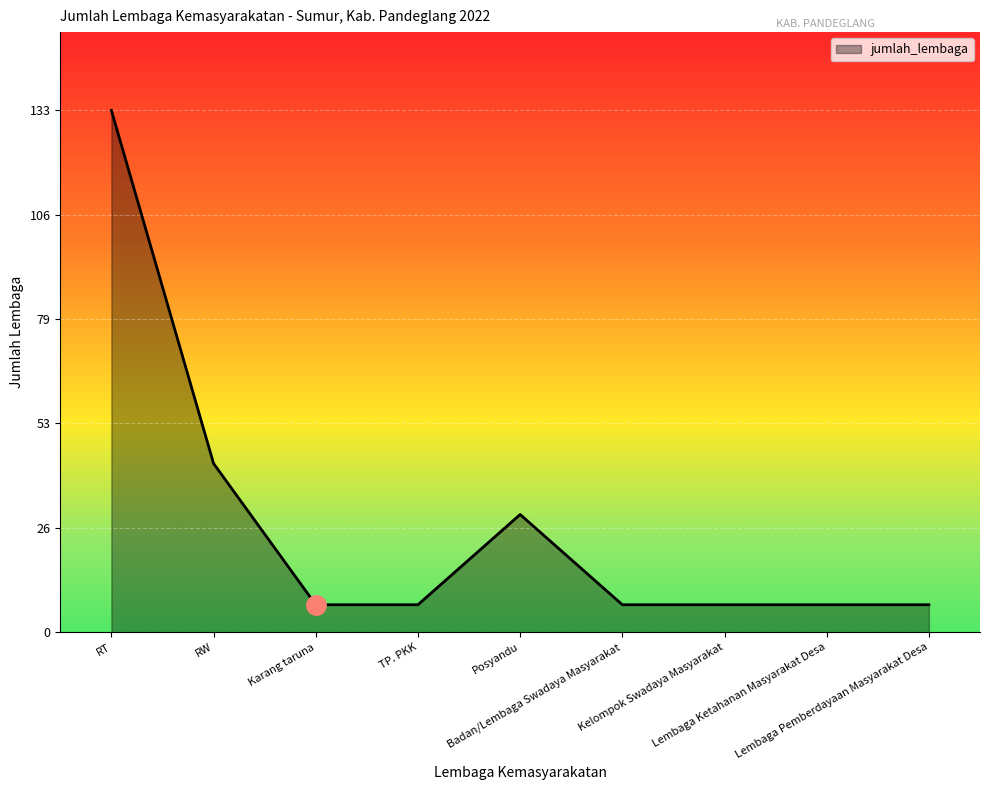

Does the chart display data point markers on the line(s)?

No